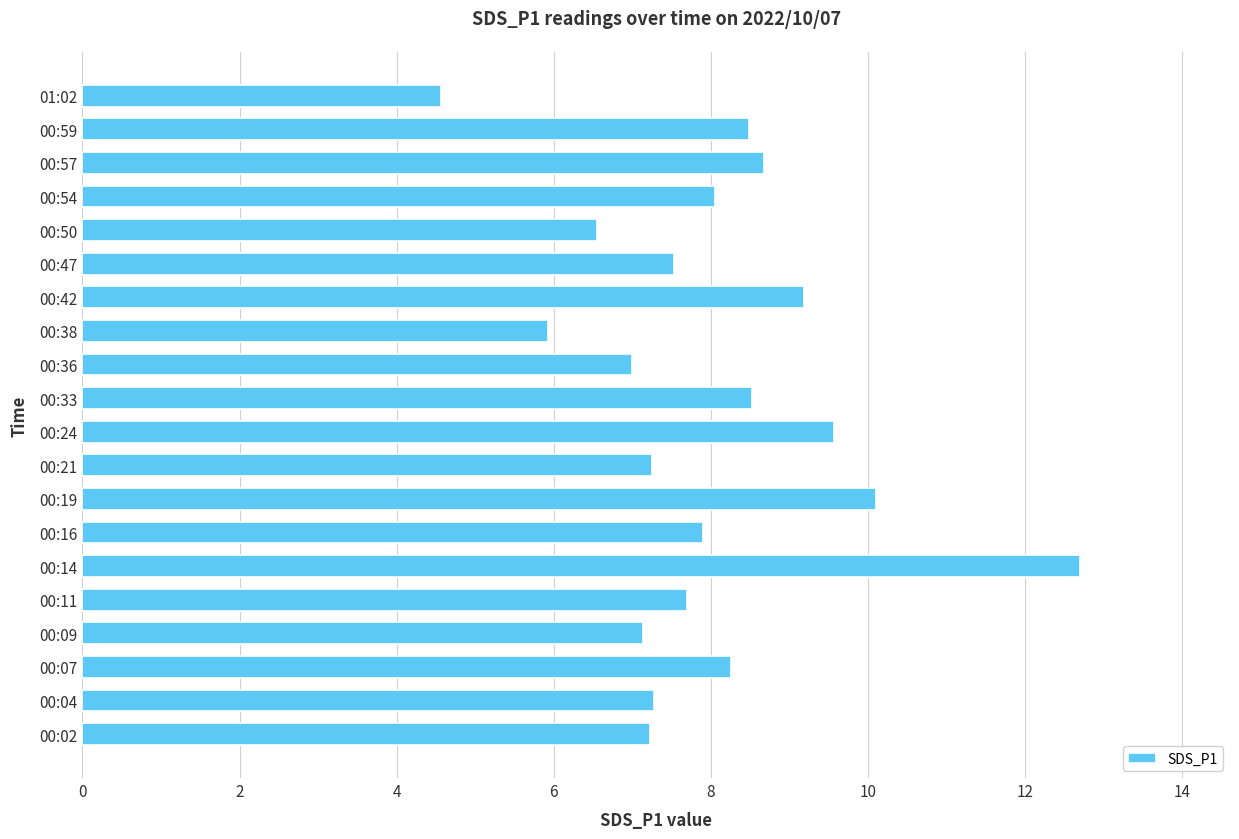

The chart shows a value of 10.8 at 00:07. True or false?

False